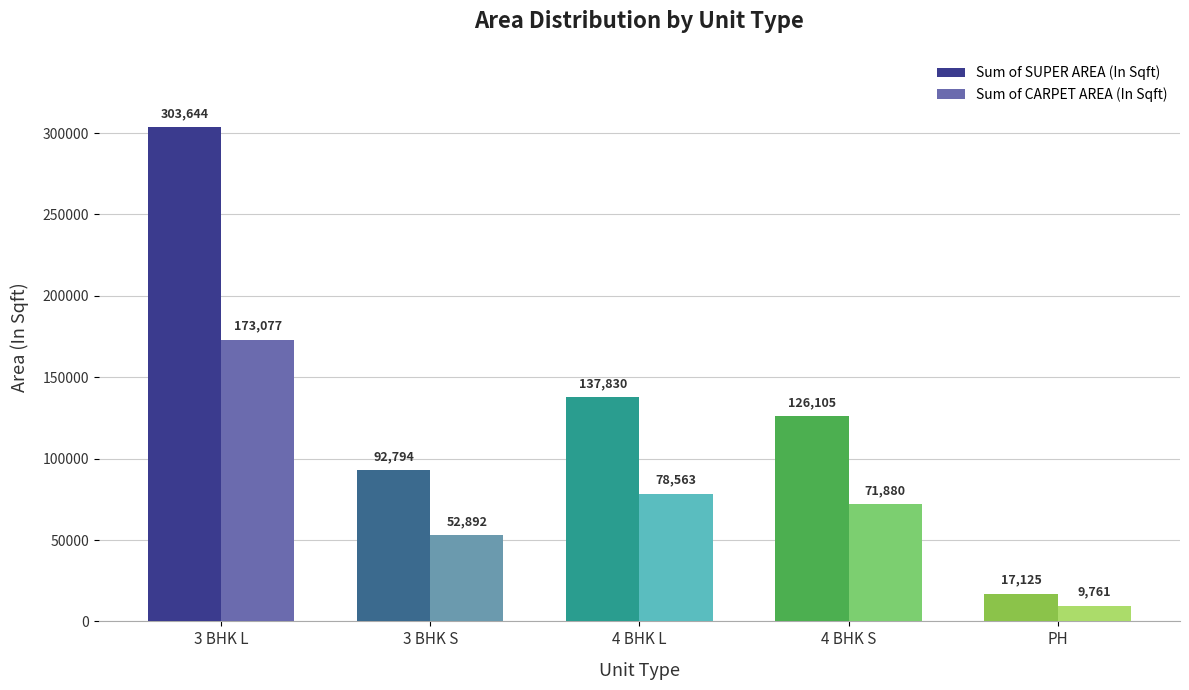

How many series are shown in this chart?

2